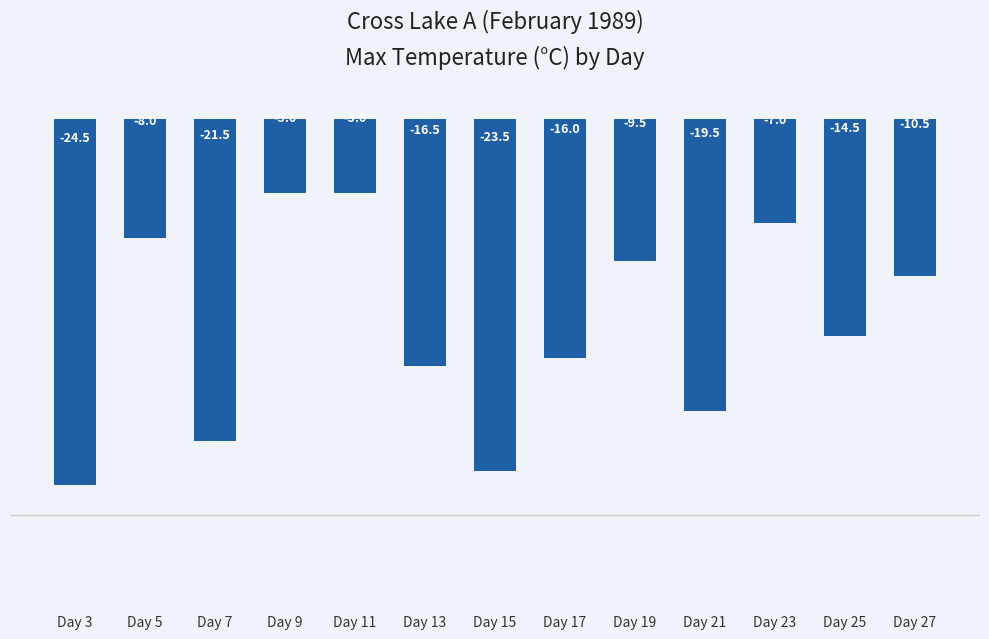

Is it true that the value at Day 9 is -2.0?

False